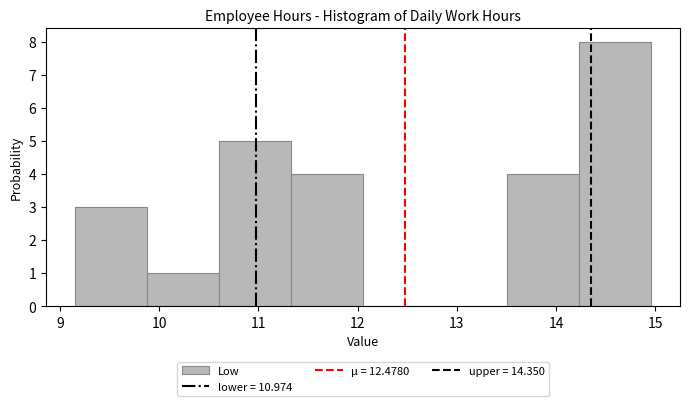

Which range on the x-axis has the tallest bar?

14.2 to 15.0